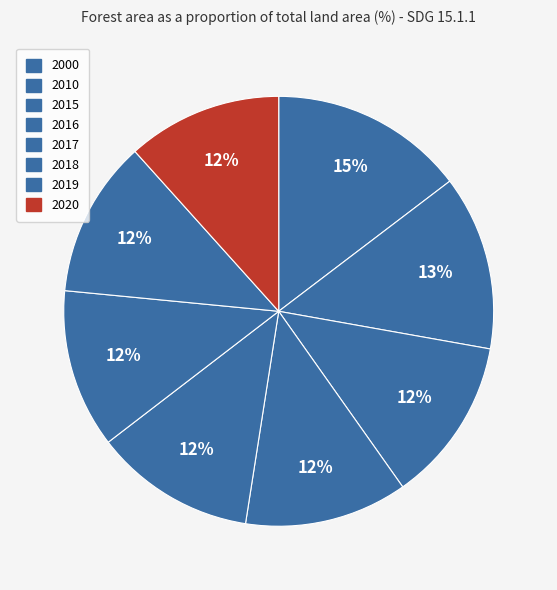

How many slices are in this pie chart?

8